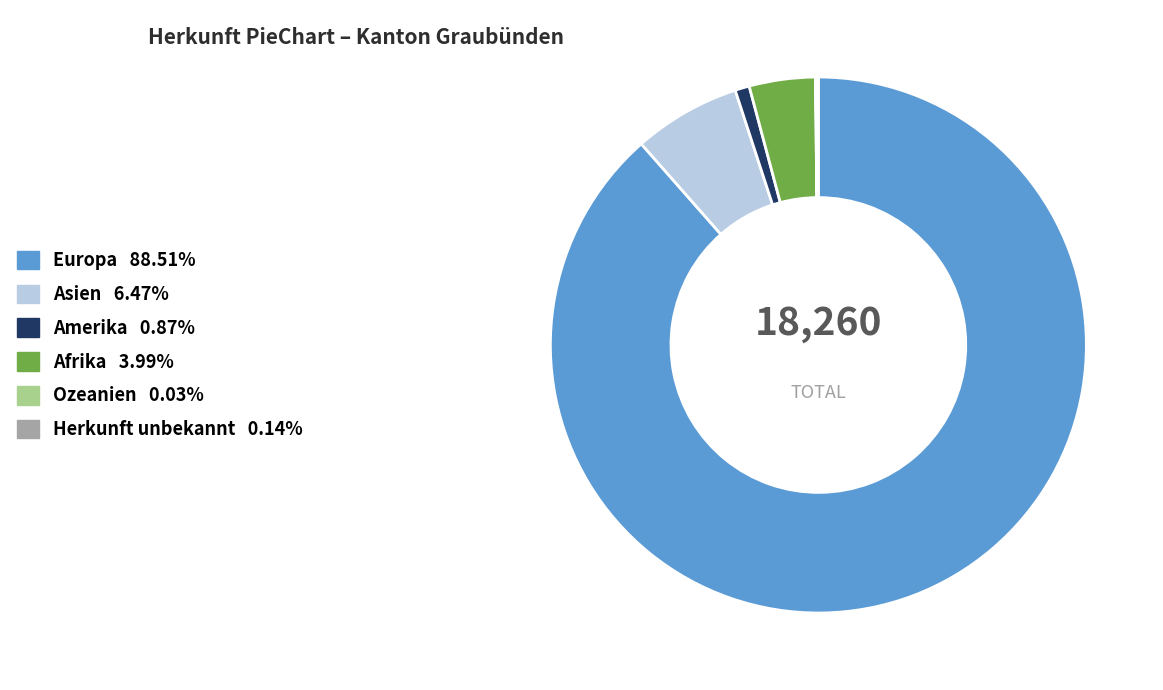

Which has a higher value, Europa or Afrika?

Europa